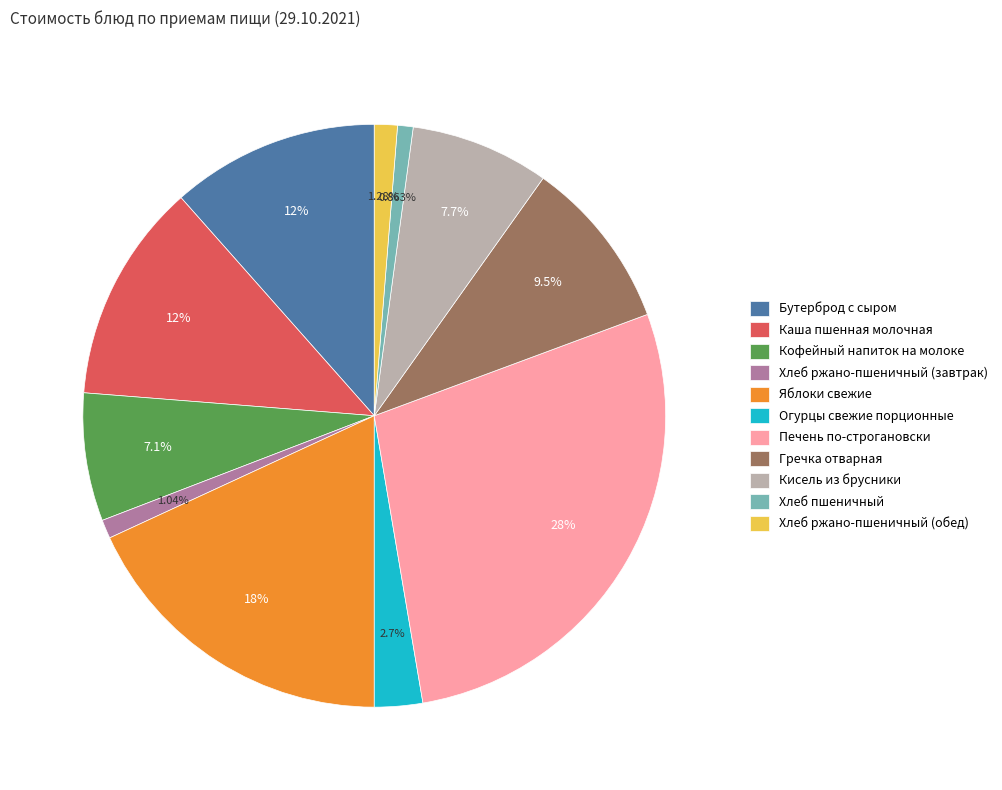

To the nearest percent, what is the difference between the Хлеб ржано-пшеничный (обед) and Яблоки свежие slice percentages?

17%